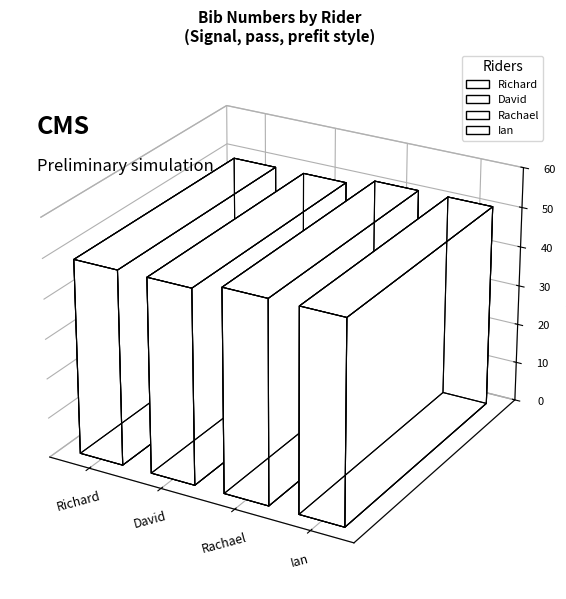

Rank the categories by value from highest to lowest.

Rachael, Ian, Richard, David